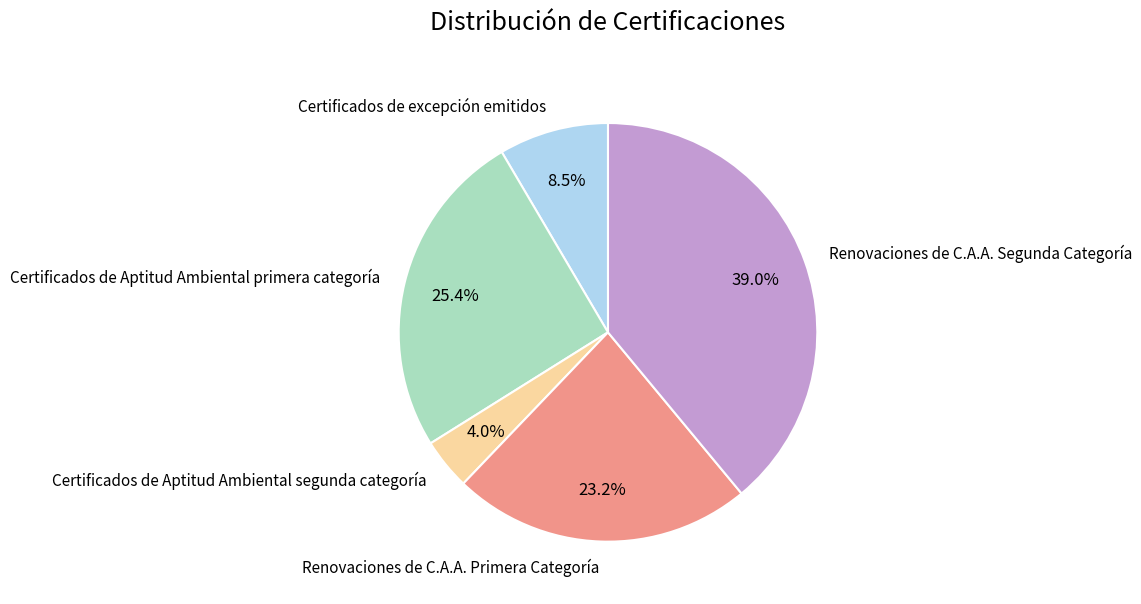

How much of the chart is everything except Certificados de Aptitud Ambiental primera categoría?

74.6%